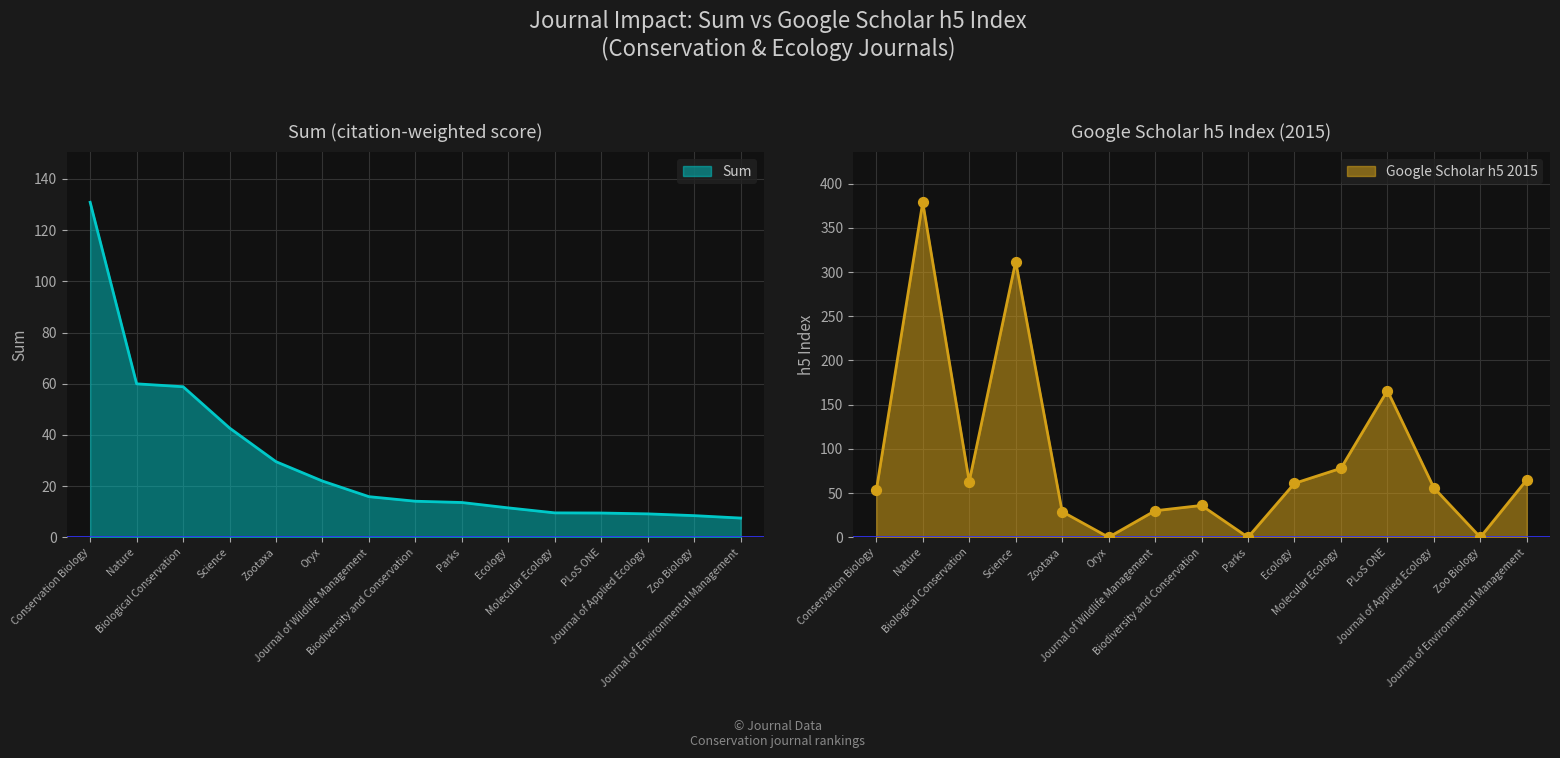

At how many categories does at least one series exceed 352?

1